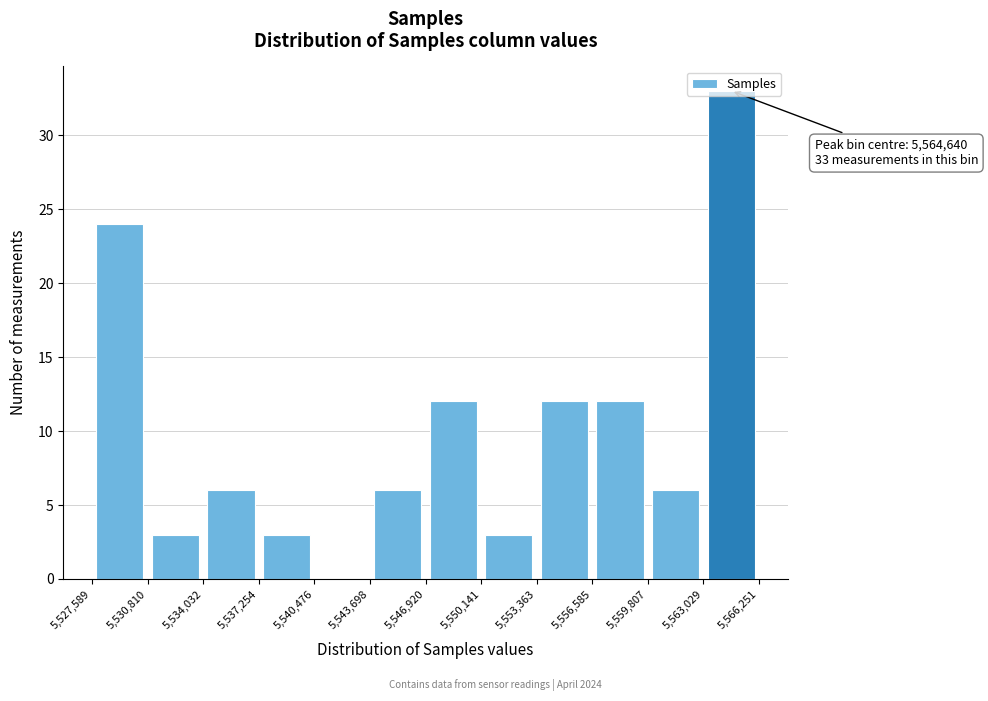

Over which range of the x-axis is the bar tallest?

5,563,029 to 5,566,251